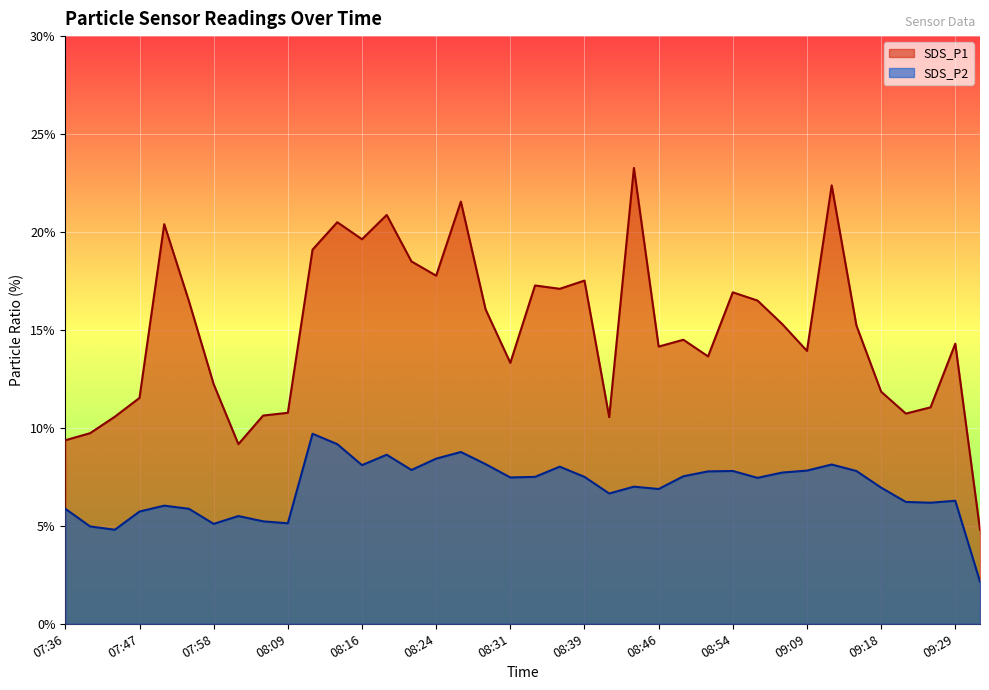

At which label is SDS_P1 closest to 14?

09:09